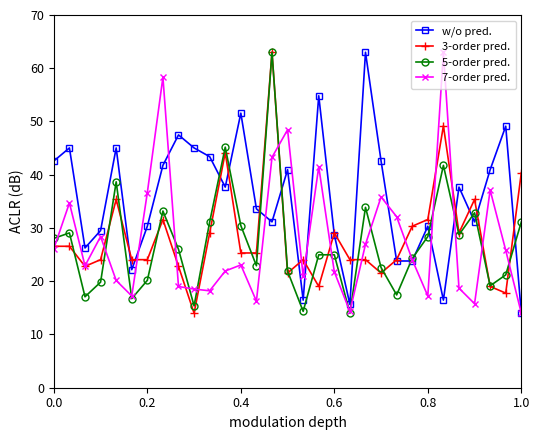

True or false: w/o pred. has more than 1 interior local peaks.

True